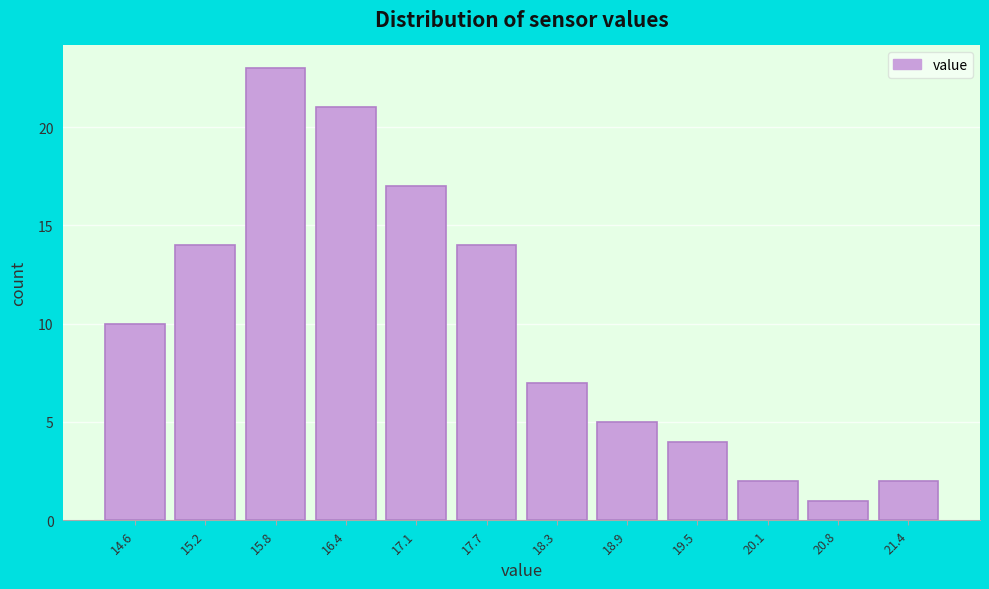

Reading right to left, transcribe all the data shown in this chart.

21.4=2	20.8=1	20.1=2	19.5=4	18.9=5	18.3=7	17.7=14	17.1=17	16.4=21	15.8=23	15.2=14	14.6=10